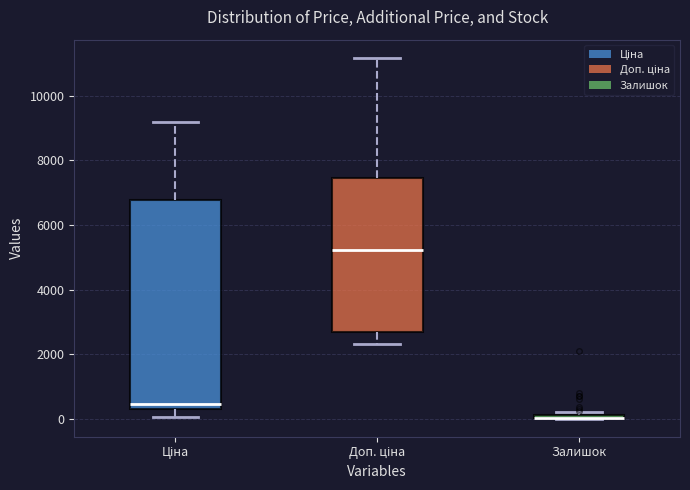

Which box is the tallest, from its lower edge to its upper edge?

Ціна